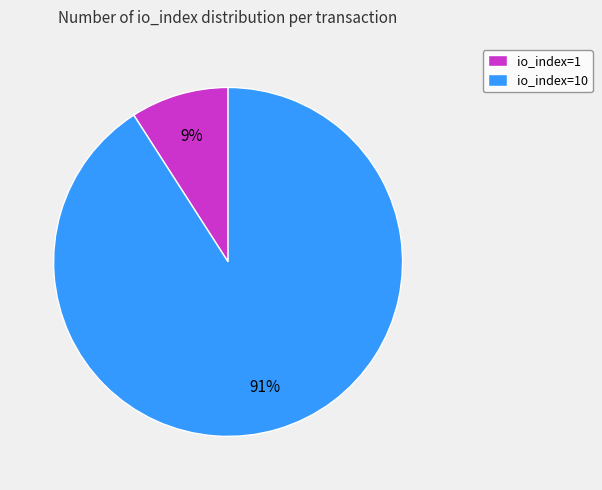

Is the sum of io_index=10 and io_index=1 greater than half?

Yes